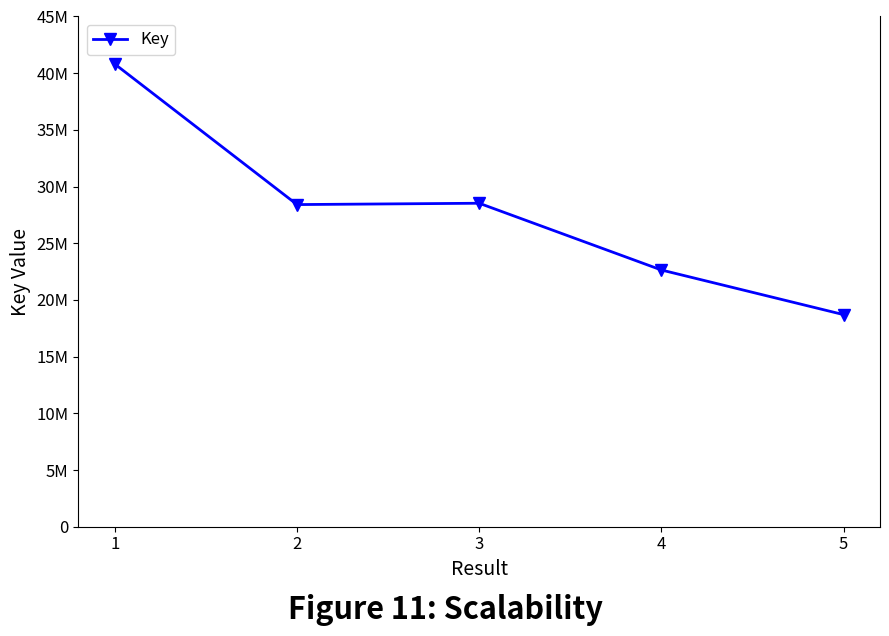

Does the chart have visible grid lines?

No